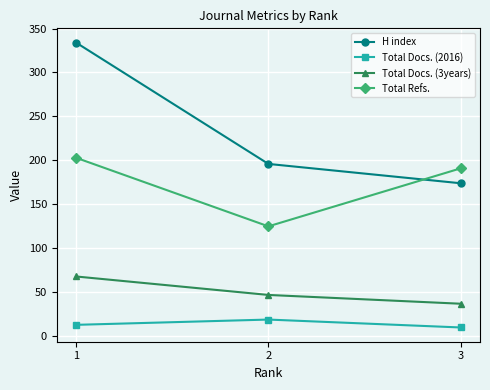

What is the average value of the H index series?

235